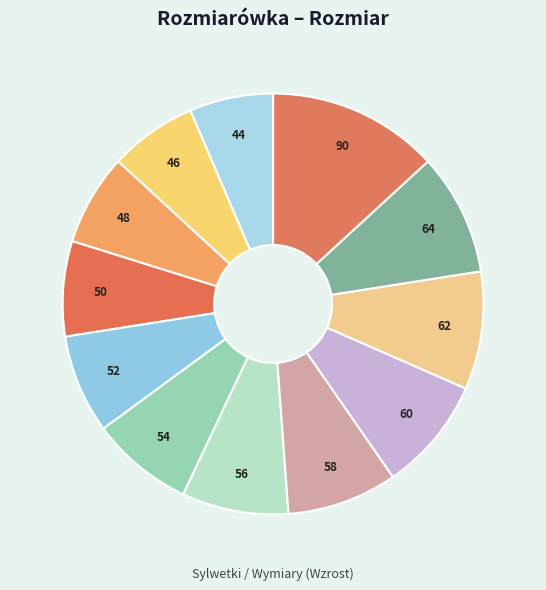

Which category has the biggest portion of the pie?

90